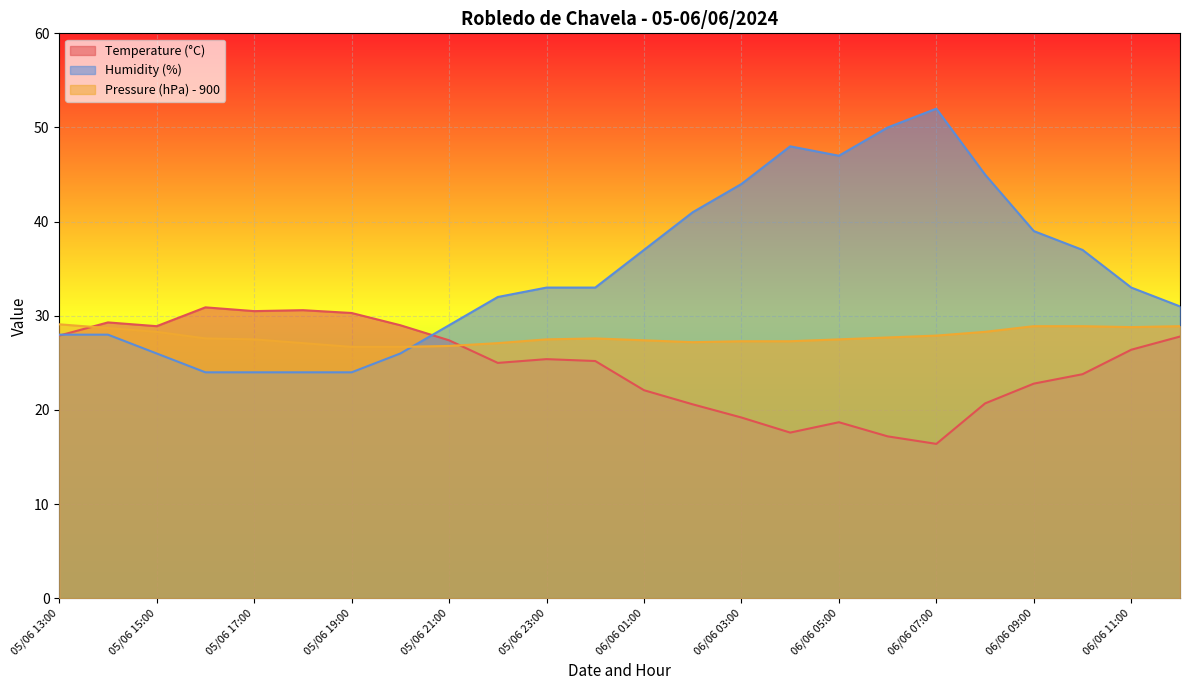

At how many categories does at least one series exceed 45?

4